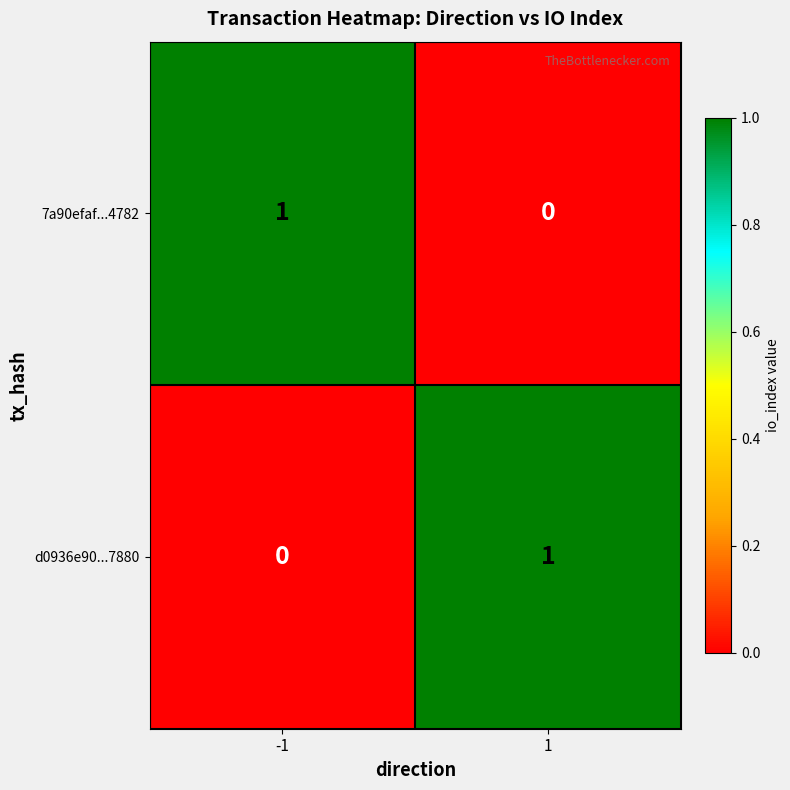

List the labels in order of d0936e90...7880 value, largest first.

1, -1